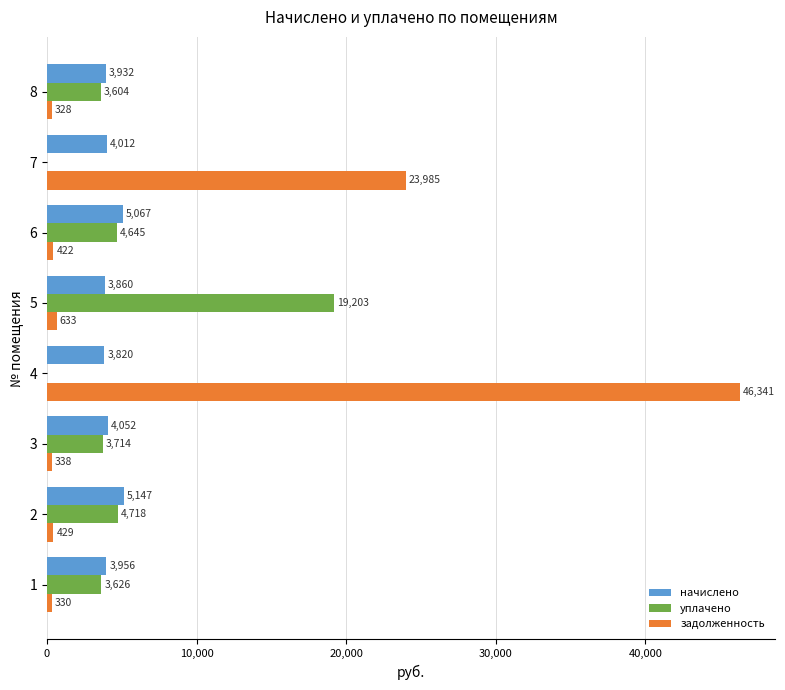

The задолженность series shows 66295.2 at 4. True or false?

False